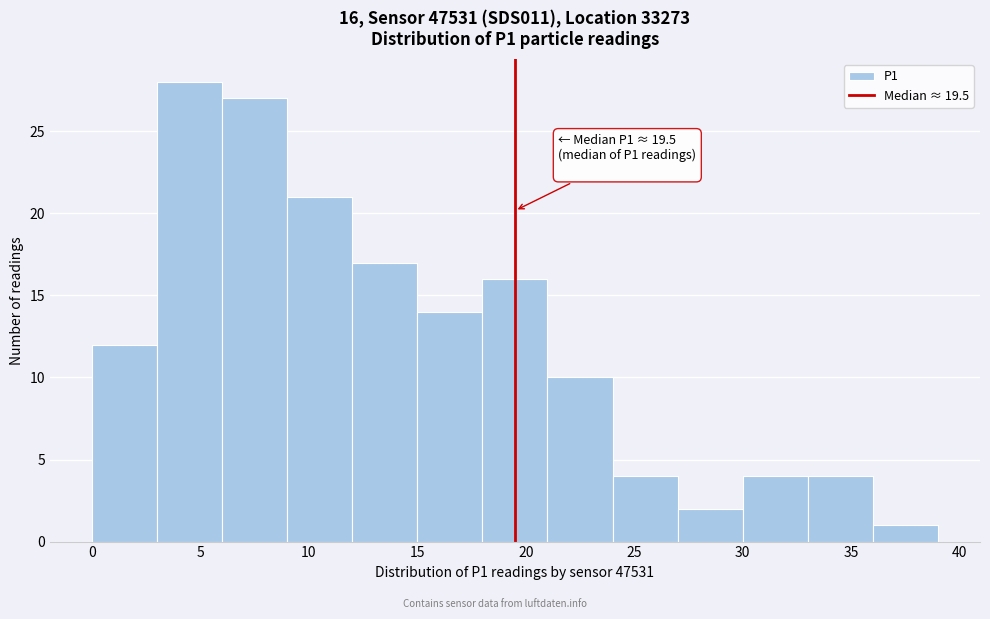

Which range on the x-axis has the tallest bar?

3 to 6